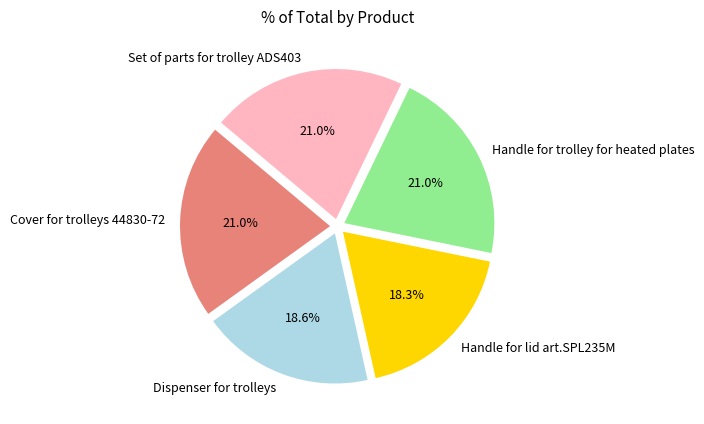

True or false: Dispenser for trolleys accounts for 8% of the total.

False